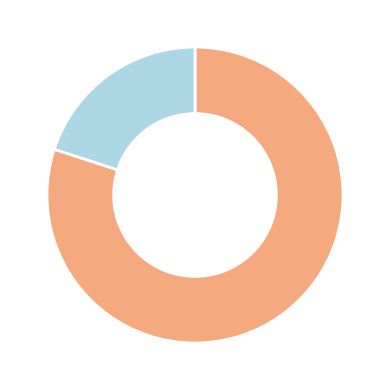

Does any single category account for the majority?

Yes